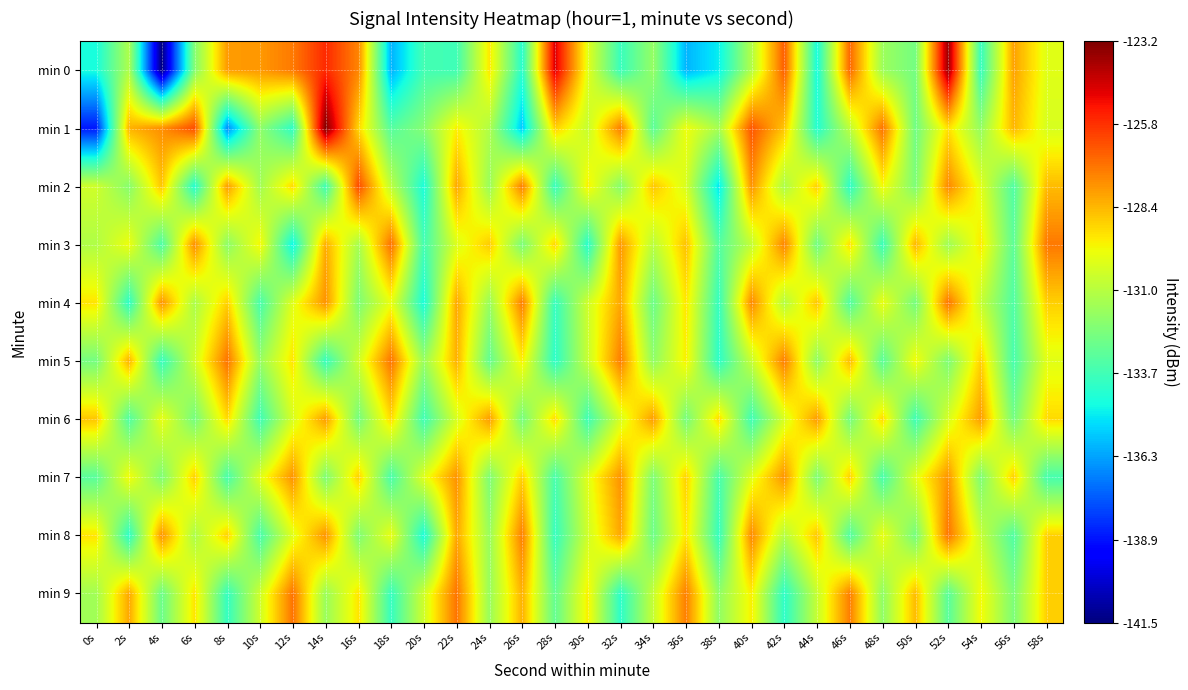

Reading left to right, list all the values displayed in this chart.

min 0: 0s=-134.5	2s=-131.2	4s=-141.5	6s=-132.2	8s=-127.9	10s=-127.8	12s=-127.2	14s=-125.7	16s=-127.4	18s=-136.0	20s=-133.6	22s=-133.7	24s=-129.3	26s=-134.2	28s=-124.6	30s=-130.1	32s=-133.8	34s=-131.8	36s=-135.9	38s=-134.9	40s=-131.1	42s=-126.7	44s=-134.6	46s=-126.8	48s=-131.6	50s=-132.5	52s=-123.6	54s=-133.9	56s=-128.0	58s=-130.1
min 1: 0s=-138.8	2s=-128.3	4s=-127.6	6s=-126.4	8s=-136.7	10s=-131.9	12s=-134.1	14s=-123.2	16s=-129.0	18s=-133.2	20s=-132.1	22s=-129.5	24s=-131.2	26s=-135.6	28s=-128.9	30s=-130.7	32s=-127.3	34s=-133.1	36s=-129.8	38s=-131.4	40s=-126.5	42s=-128.7	44s=-134.3	46s=-130.9	48s=-127.1	50s=-132.6	52s=-129.2	54s=-131.8	56s=-128.4	58s=-130.3
min 2: 0s=-130.5	2s=-132.1	4s=-128.7	6s=-134.3	8s=-127.9	10s=-131.5	12s=-129.1	14s=-133.7	16s=-126.3	18s=-130.9	20s=-134.5	22s=-128.1	24s=-131.7	26s=-127.3	28s=-133.9	30s=-129.5	32s=-132.1	34s=-128.7	36s=-130.3	38s=-135.1	40s=-127.7	42s=-131.3	44s=-128.9	46s=-134.1	48s=-129.7	50s=-132.3	52s=-127.5	54s=-130.1	56s=-133.3	58s=-128.5
min 3: 0s=-131.2	2s=-129.8	4s=-133.4	6s=-127.6	8s=-132.0	10s=-129.6	12s=-134.8	14s=-128.2	16s=-131.4	18s=-127.0	20s=-133.6	22s=-130.2	24s=-128.8	26s=-132.4	28s=-129.0	30s=-134.2	32s=-127.8	34s=-131.0	36s=-128.6	38s=-133.2	40s=-130.8	42s=-127.4	44s=-132.6	46s=-129.2	48s=-133.8	50s=-128.4	52s=-131.6	54s=-129.4	56s=-133.0	58s=-127.2
min 4: 0s=-129.3	2s=-134.1	4s=-127.7	6s=-131.3	8s=-128.9	10s=-133.5	12s=-130.1	14s=-127.7	16s=-132.3	18s=-129.9	20s=-134.5	22s=-128.1	24s=-131.7	26s=-127.3	28s=-133.9	30s=-130.5	32s=-128.1	34s=-132.7	36s=-129.3	38s=-133.9	40s=-127.5	42s=-131.1	44s=-128.7	46s=-133.3	48s=-129.9	50s=-132.5	52s=-127.1	54s=-130.7	56s=-133.3	58s=-128.9
min 5: 0s=-132.5	2s=-128.3	4s=-133.9	6s=-130.5	8s=-127.1	10s=-131.7	12s=-129.3	14s=-133.9	16s=-130.5	18s=-127.1	20s=-131.7	22s=-128.3	24s=-132.9	26s=-129.5	28s=-134.1	30s=-130.7	32s=-127.3	34s=-131.9	36s=-129.5	38s=-134.1	40s=-130.7	42s=-127.3	44s=-131.9	46s=-128.5	48s=-133.1	50s=-129.7	52s=-132.3	54s=-128.9	56s=-133.5	58s=-130.1
min 6: 0s=-128.7	2s=-133.3	4s=-129.9	6s=-132.5	8s=-129.1	10s=-133.7	12s=-130.3	14s=-127.9	16s=-132.5	18s=-129.1	20s=-133.7	22s=-130.3	24s=-127.9	26s=-132.5	28s=-129.1	30s=-133.7	32s=-130.3	34s=-127.9	36s=-132.5	38s=-129.1	40s=-133.7	42s=-130.3	44s=-127.9	46s=-132.5	48s=-129.1	50s=-133.7	52s=-130.3	54s=-127.9	56s=-132.5	58s=-129.1
min 7: 0s=-133.1	2s=-129.7	4s=-132.3	6s=-128.9	8s=-133.5	10s=-130.1	12s=-127.7	14s=-132.3	16s=-128.9	18s=-133.5	20s=-130.1	22s=-127.7	24s=-132.3	26s=-128.9	28s=-133.5	30s=-130.1	32s=-127.7	34s=-132.3	36s=-128.9	38s=-133.5	40s=-130.1	42s=-127.7	44s=-132.3	46s=-128.9	48s=-133.5	50s=-130.1	52s=-127.7	54s=-132.3	56s=-128.9	58s=-133.5
min 8: 0s=-129.3	2s=-134.1	4s=-127.7	6s=-131.3	8s=-128.9	10s=-133.5	12s=-130.1	14s=-127.7	16s=-132.3	18s=-129.9	20s=-134.5	22s=-128.1	24s=-131.7	26s=-127.3	28s=-133.9	30s=-130.5	32s=-128.1	34s=-132.7	36s=-129.3	38s=-133.9	40s=-127.5	42s=-131.1	44s=-128.7	46s=-133.3	48s=-129.9	50s=-132.5	52s=-127.1	54s=-130.7	56s=-133.3	58s=-128.9
min 9: 0s=-131.5	2s=-128.1	4s=-132.7	6s=-129.3	8s=-133.9	10s=-130.5	12s=-127.1	14s=-131.7	16s=-129.3	18s=-133.9	20s=-130.5	22s=-127.1	24s=-131.7	26s=-128.3	28s=-132.9	30s=-129.5	32s=-134.1	34s=-130.7	36s=-127.3	38s=-131.9	40s=-129.5	42s=-134.1	44s=-130.7	46s=-127.3	48s=-131.9	50s=-128.5	52s=-133.1	54s=-129.7	56s=-132.3	58s=-128.9